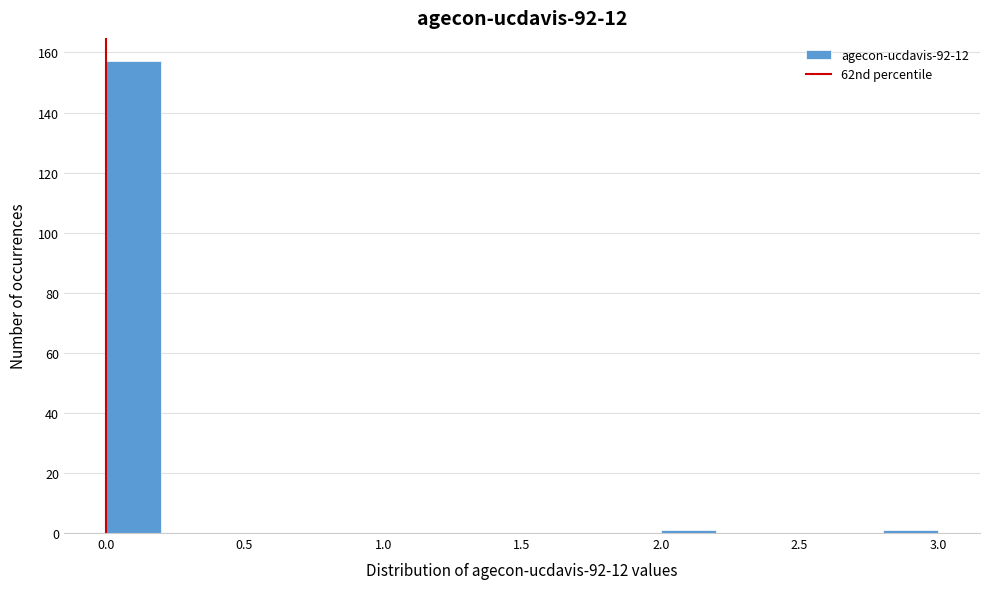

How tall is the bar that spans 0.0 to 0.2 on the x-axis? The values are not printed on the chart, so give them approximately, as read against the axis.

158